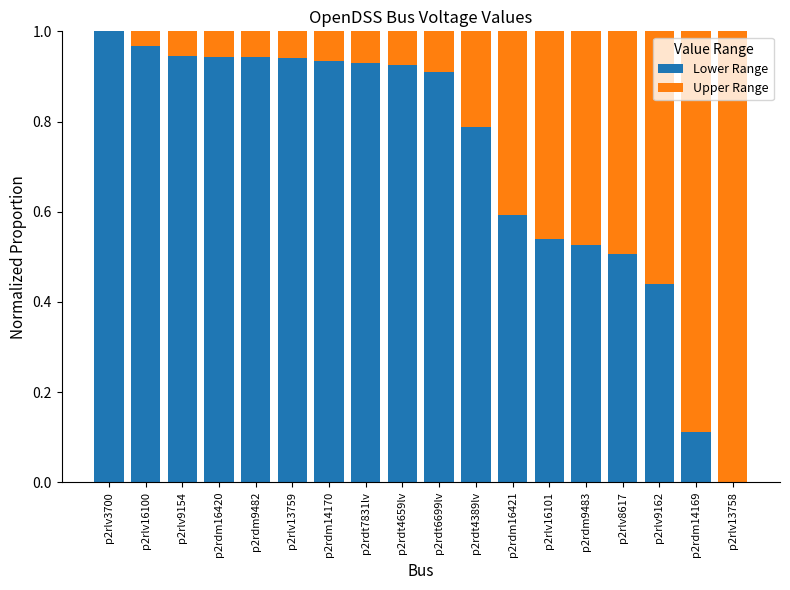

Does the chart contain stacked bars?

Yes